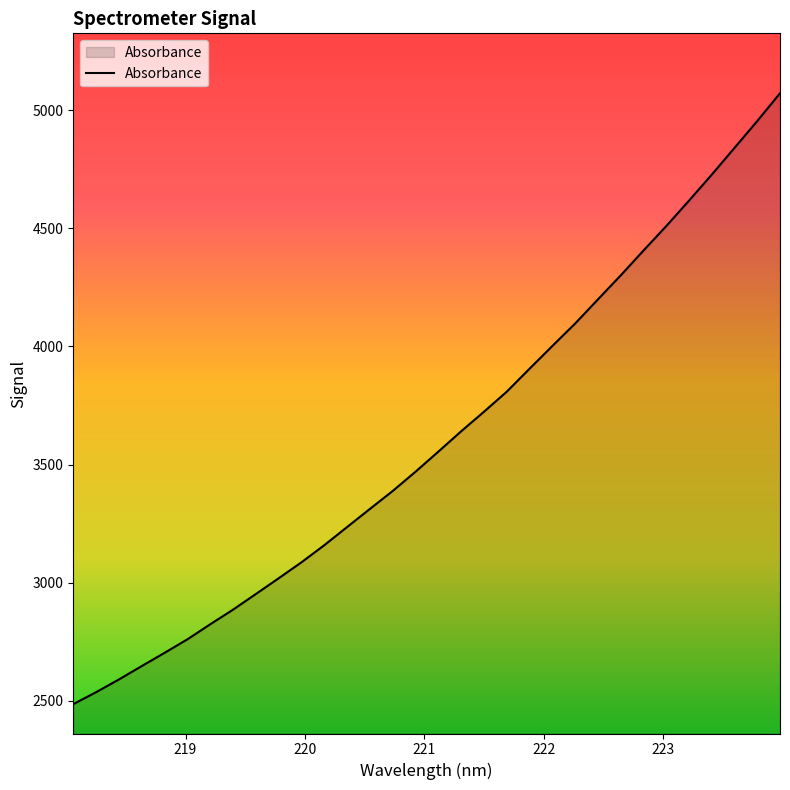

What is the maximum value shown in the chart?

5071.9